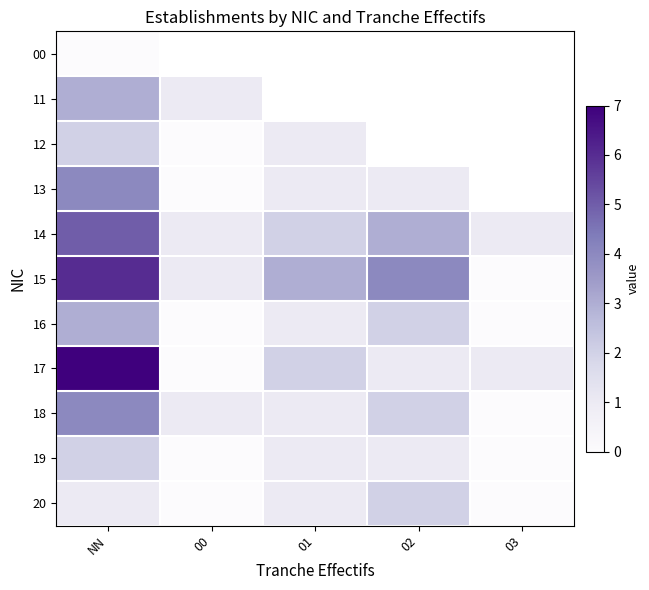

Read the 17 value at NN.

7.0